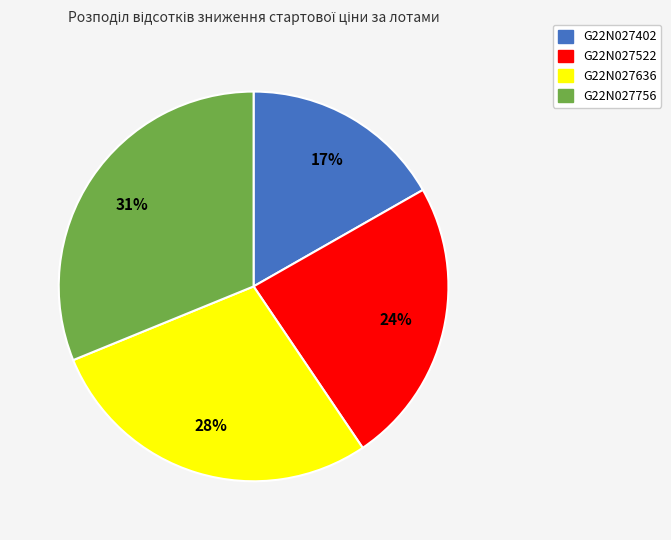

To the nearest percent, what is the difference between the largest and smallest slice percentages?

14%